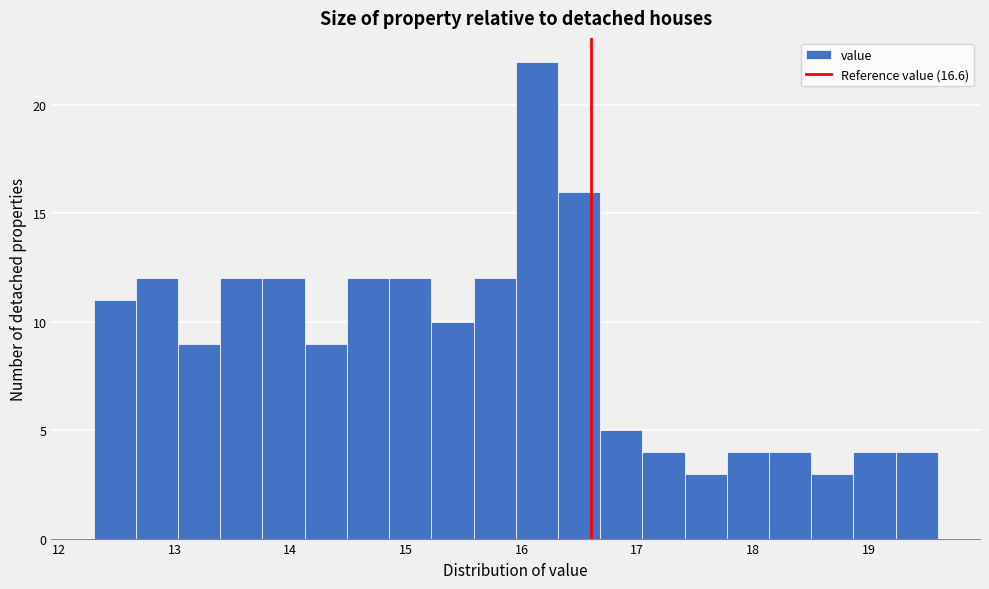

Read against the x-axis, roughly where is the centre of the tallest bar?

16.1